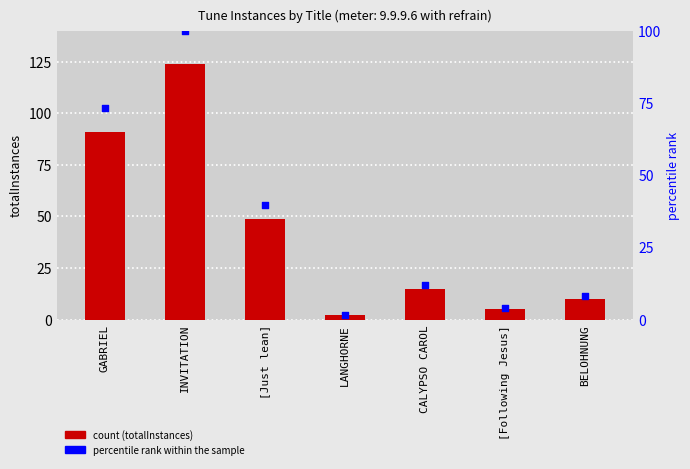

What is the total value across all series at LANGHORNE?

3.6